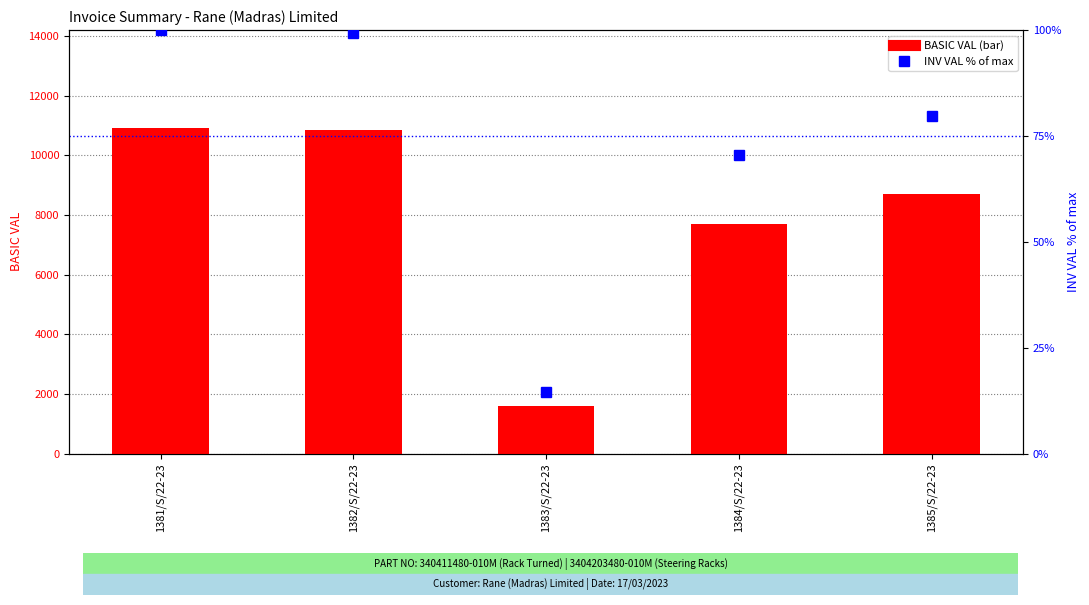

How many groups of bars are there?

5